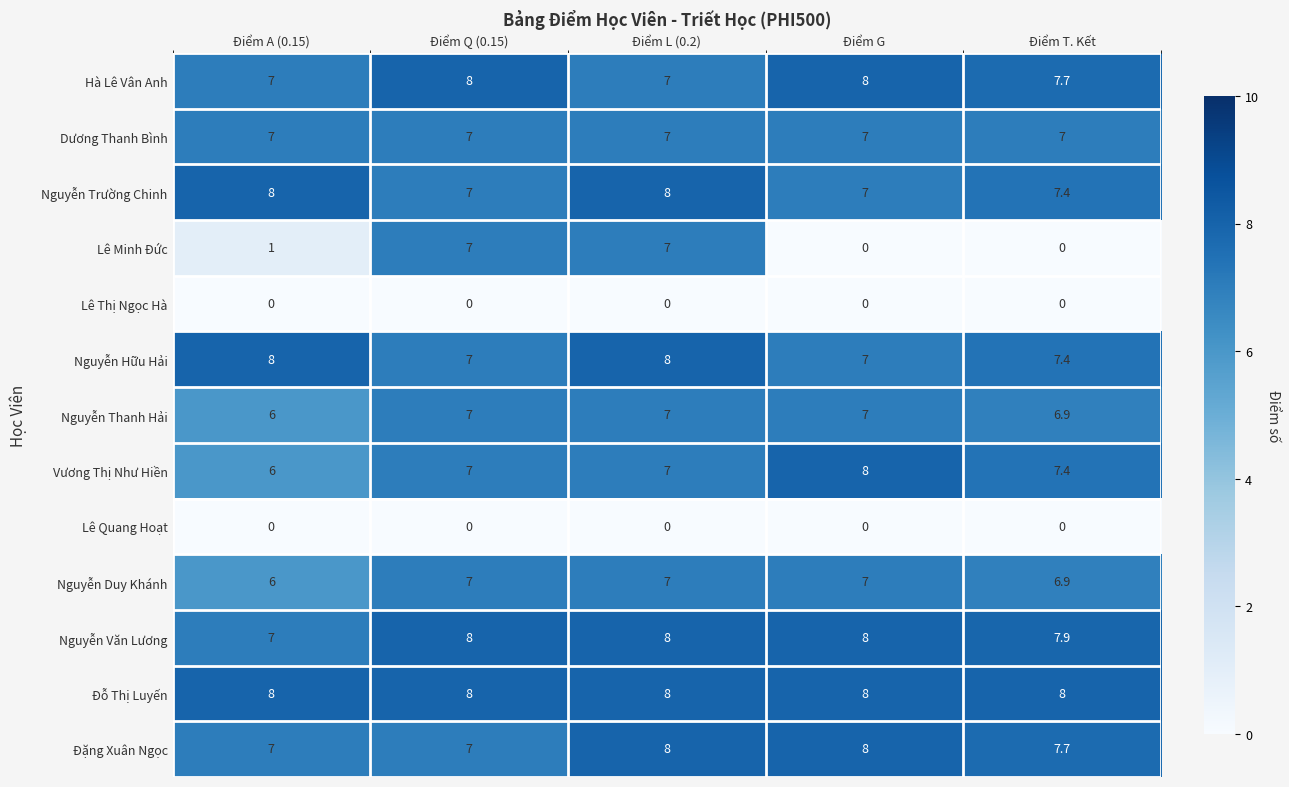

Count the number of data series in this chart.

13